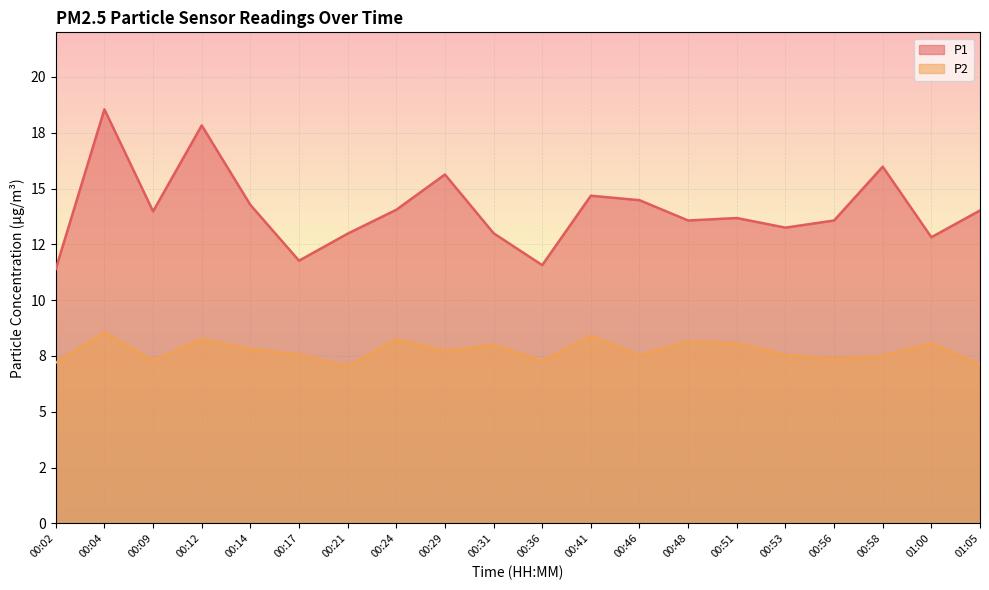

True or false: P2 has more than 1 interior local peaks.

True